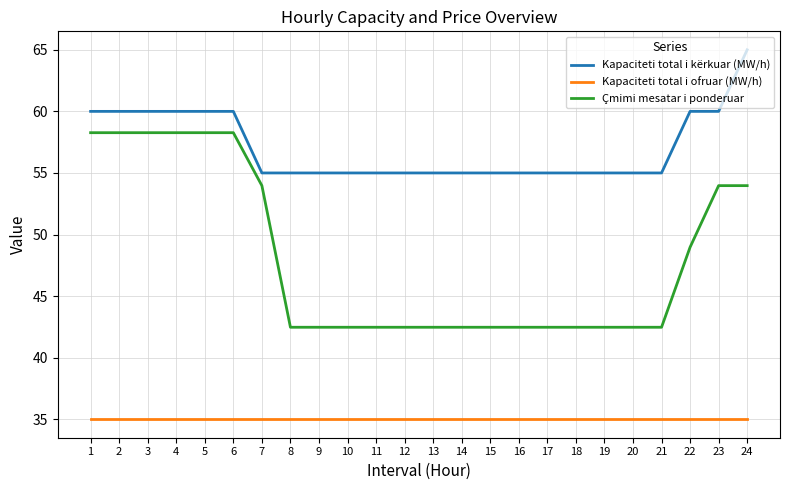

At which label does Kapaciteti total i kërkuar (MW/h) reach its peak?

24